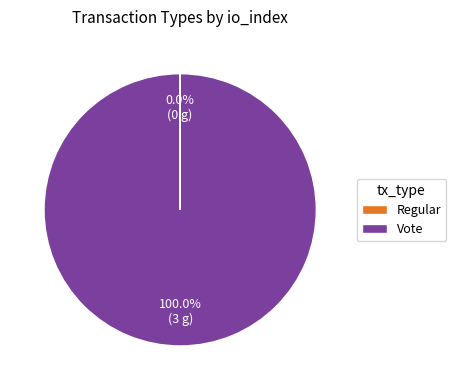

Is there a majority slice in this chart?

Yes